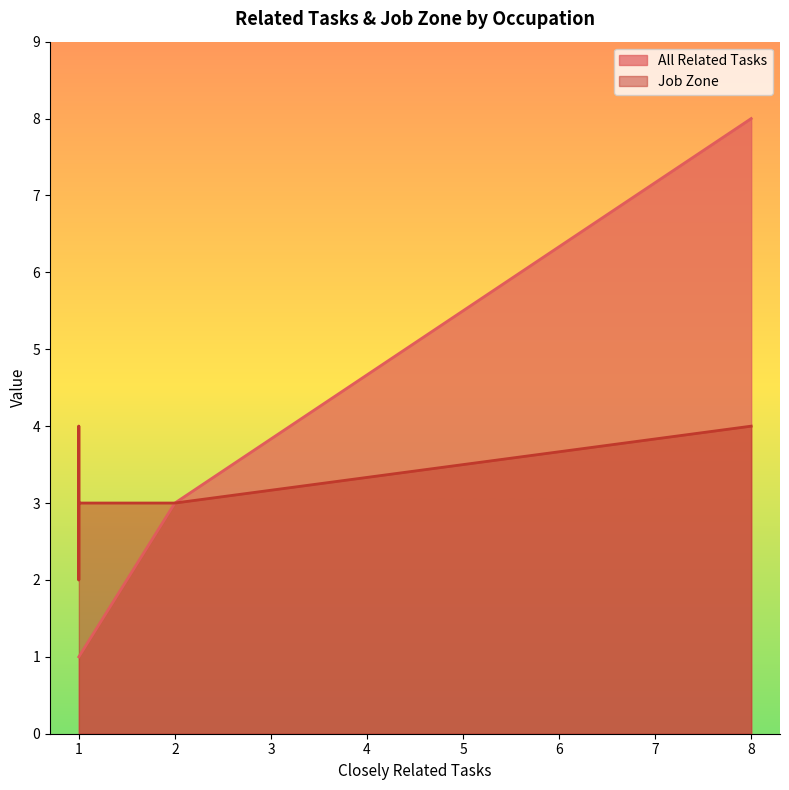

What is the difference between the maximum and minimum values in the All Related Tasks series?

7